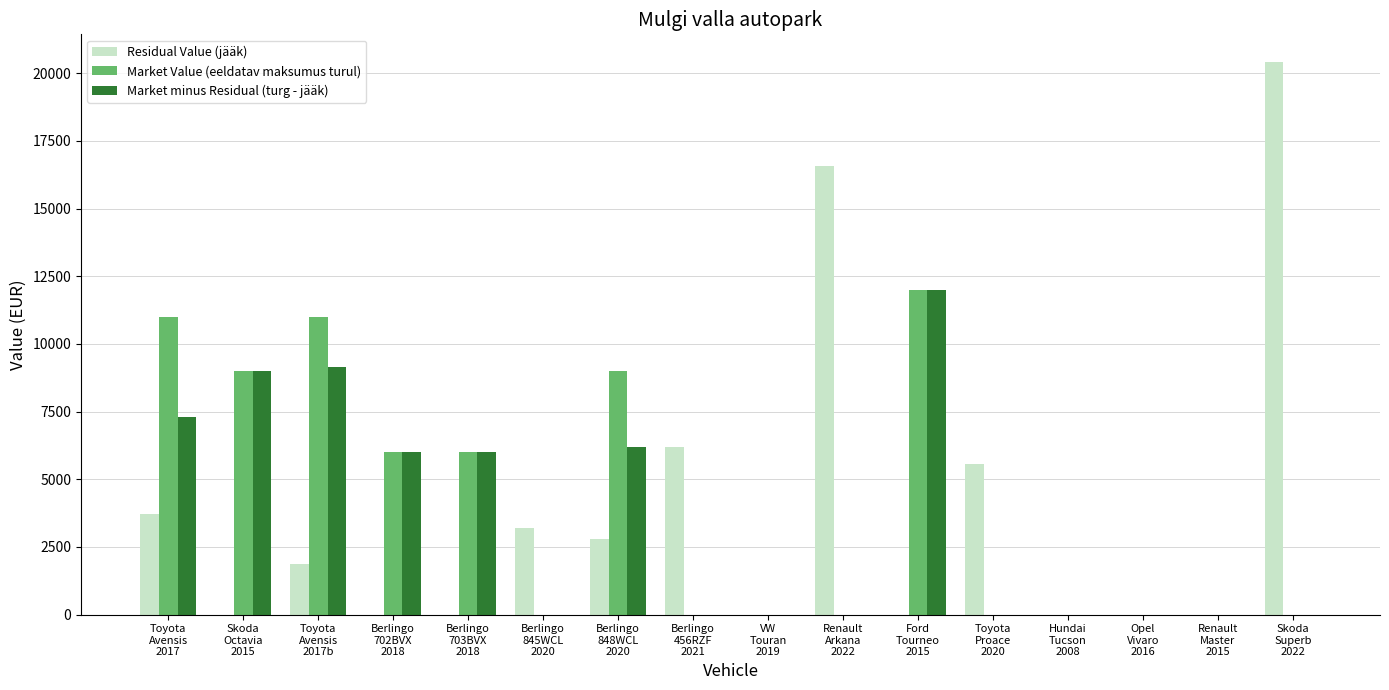

What is the sum of all Market minus Residual (turg - jääk) values?

55618.6